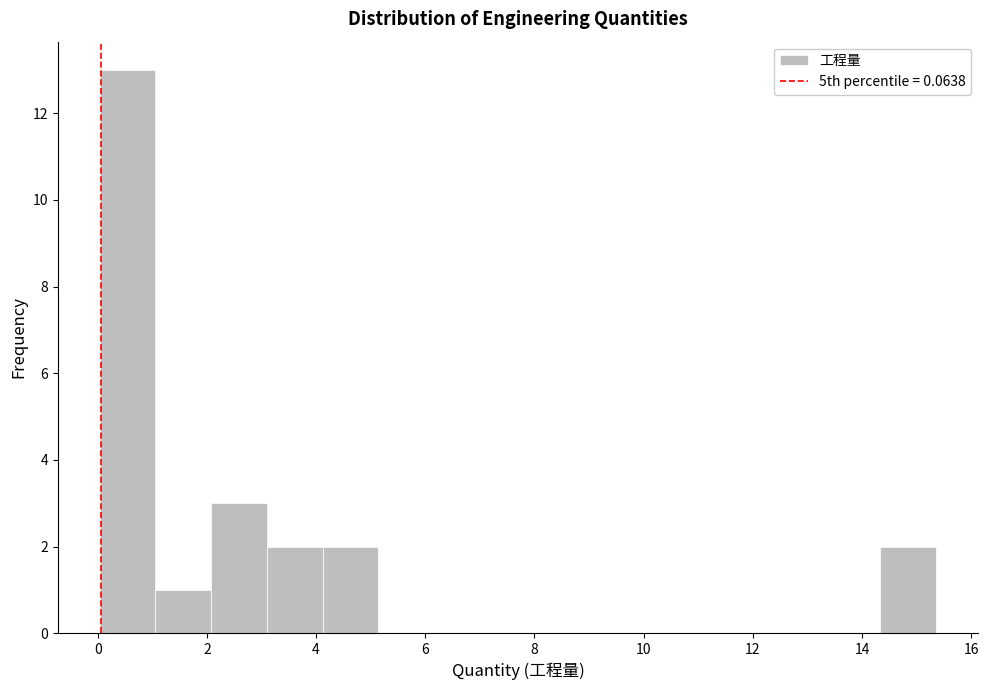

Over which range of the x-axis is the bar tallest?

0.0 to 1.0